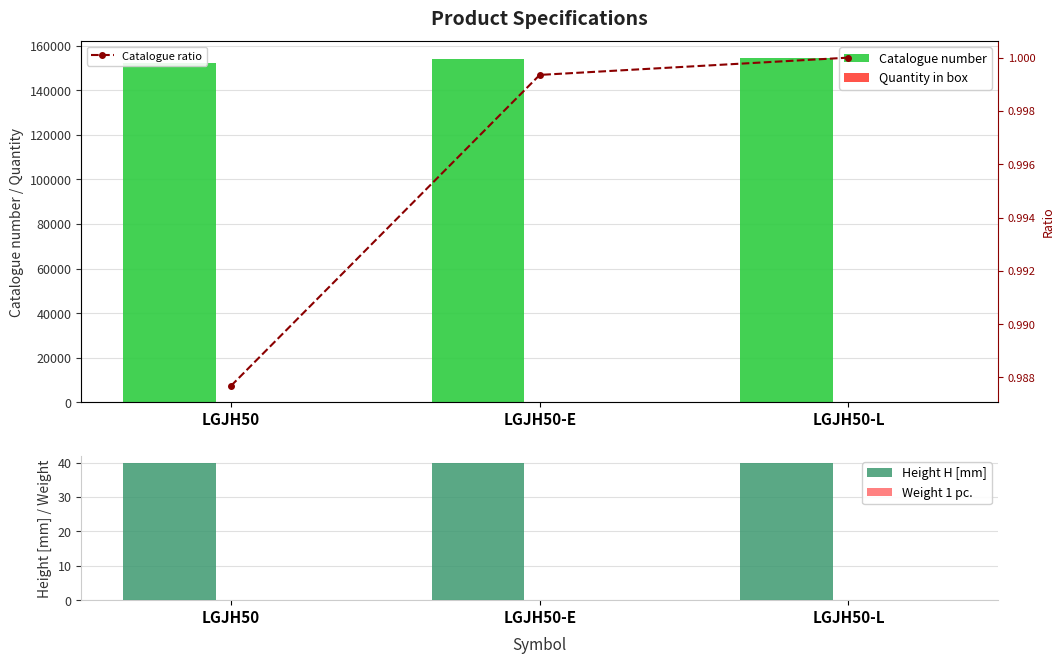

What are all the series names shown in the legend?

Catalogue number, Quantity in box, Height H [mm], Weight 1 pc., Catalogue ratio